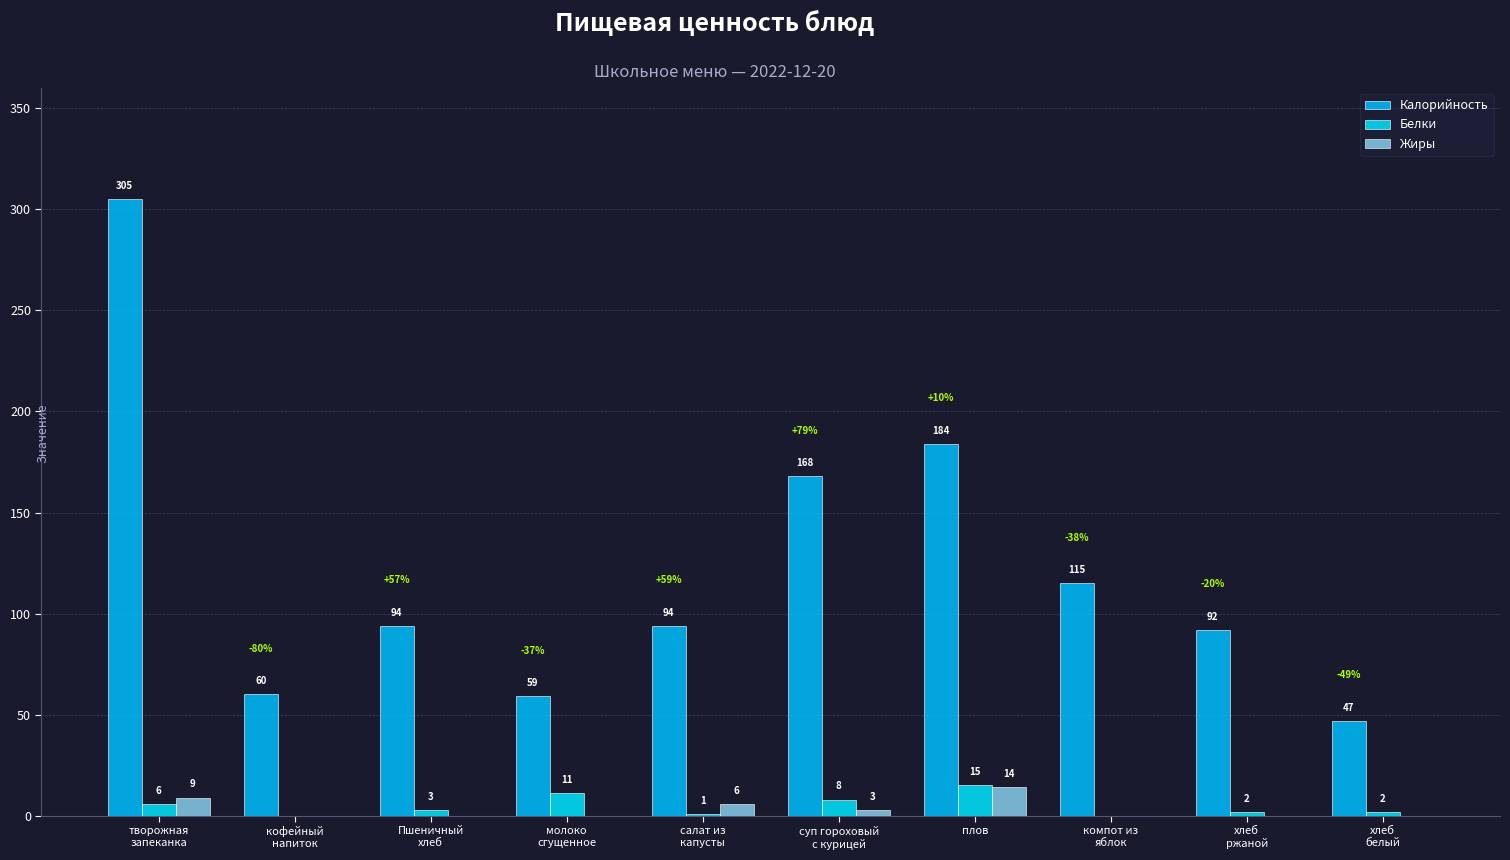

Reading left to right, what are all the values shown in this chart?

Калорийность: 305	60	94	59	94	168	184	115	92	47
Белки: 6	0	3	11	1	8	15	0	2	2
Жиры: 9	0	0	0	6	3	14	0	0	0